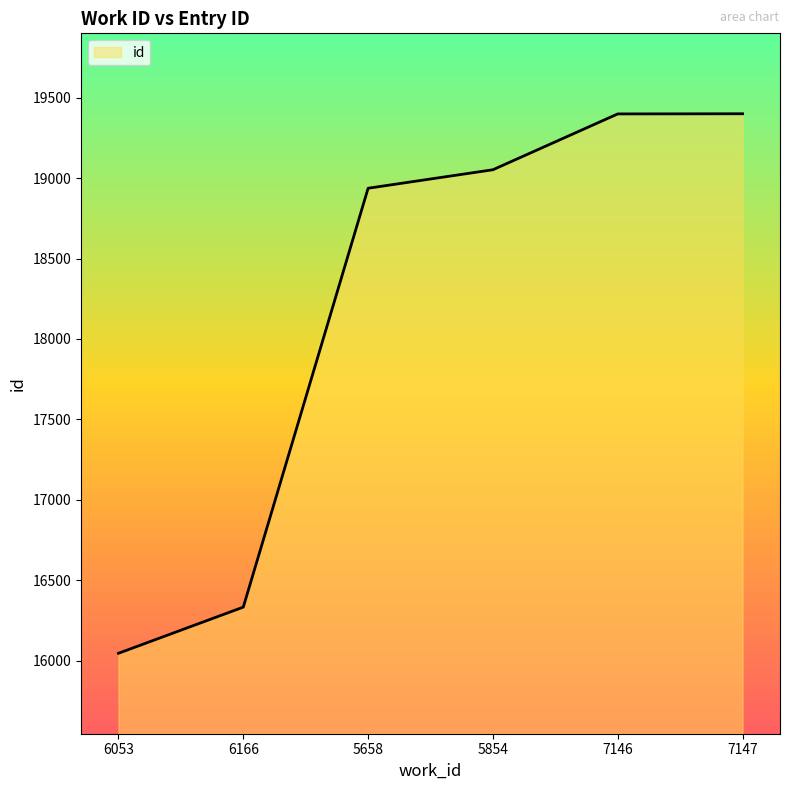

Count the number of data series in this chart.

1